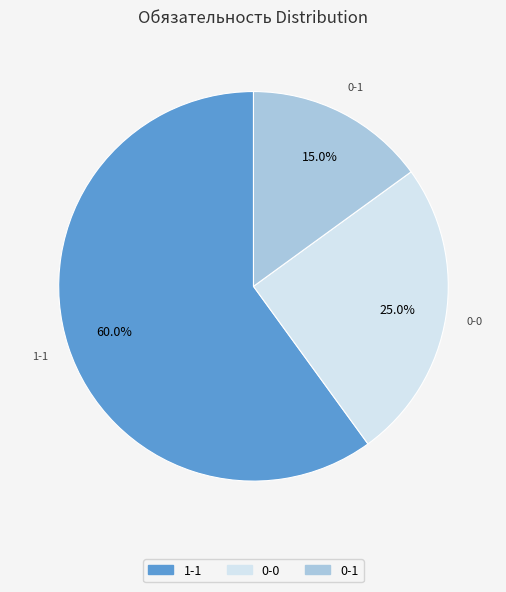

Is there any slice that represents more than half of the pie?

Yes